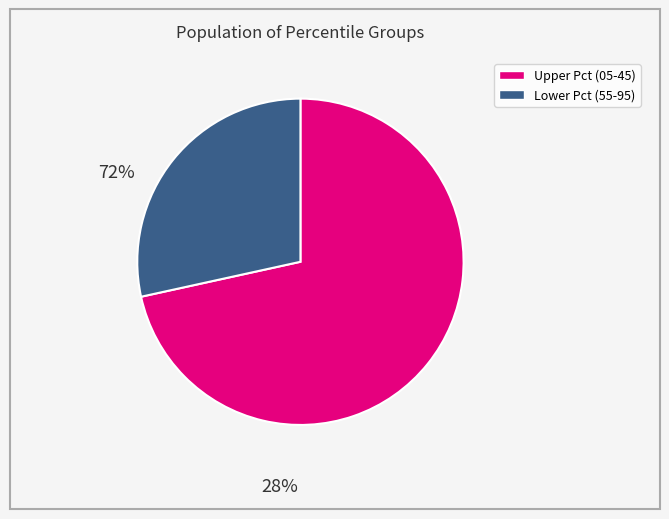

True or false: Upper Pct (05-45) accounts for 72% of the total.

True